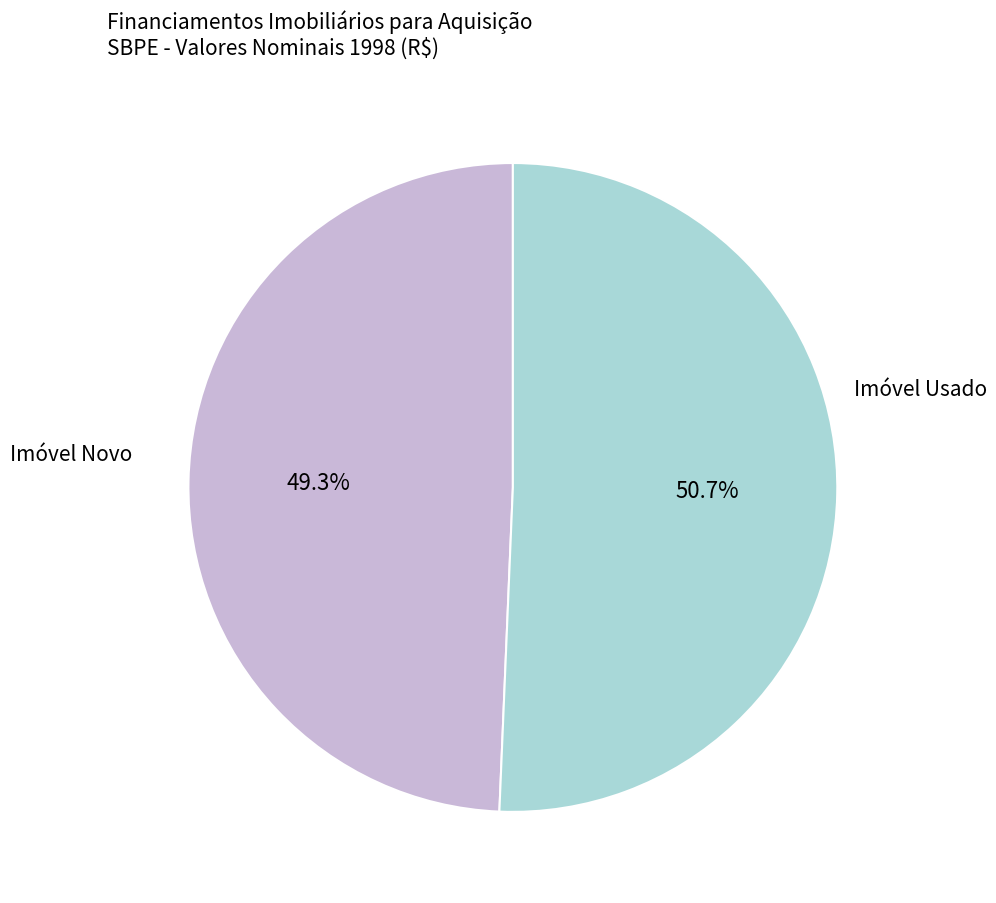

Does any single category account for the majority?

Yes